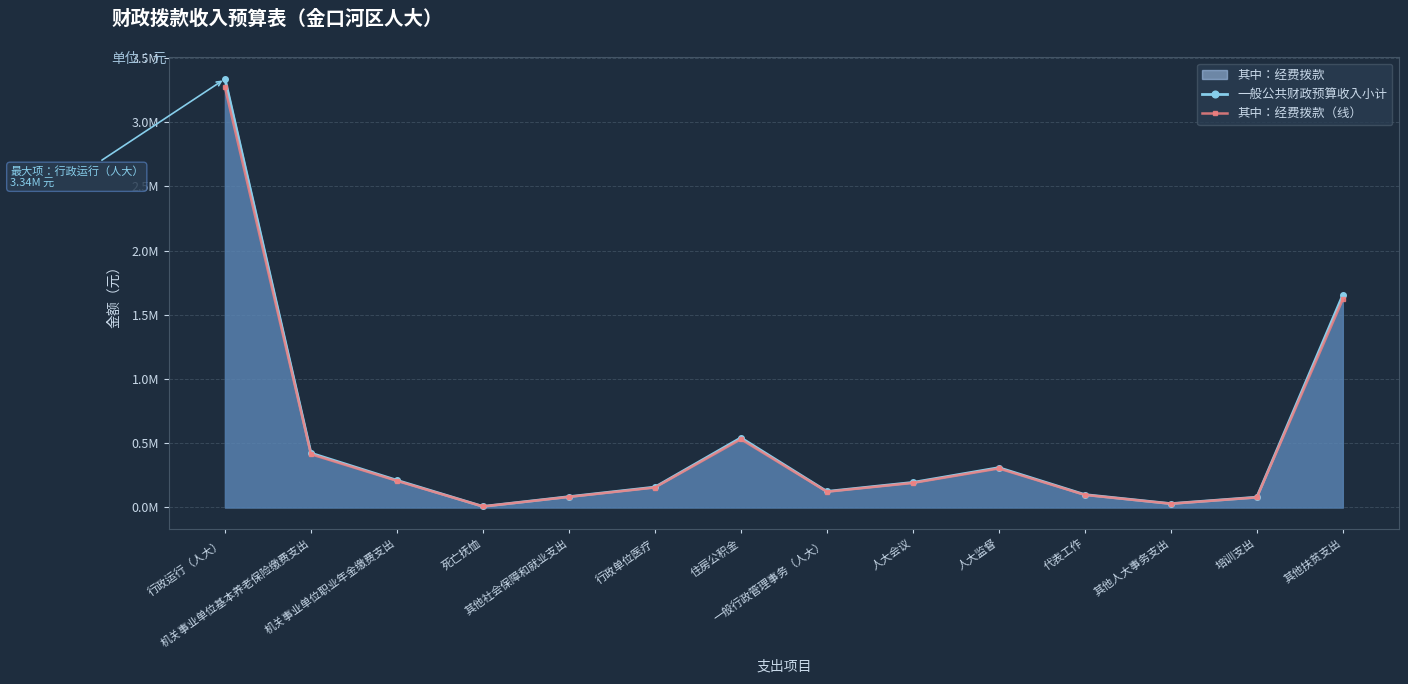

How many values in the 其中：经费拨款（线） series exceed 191100?

6